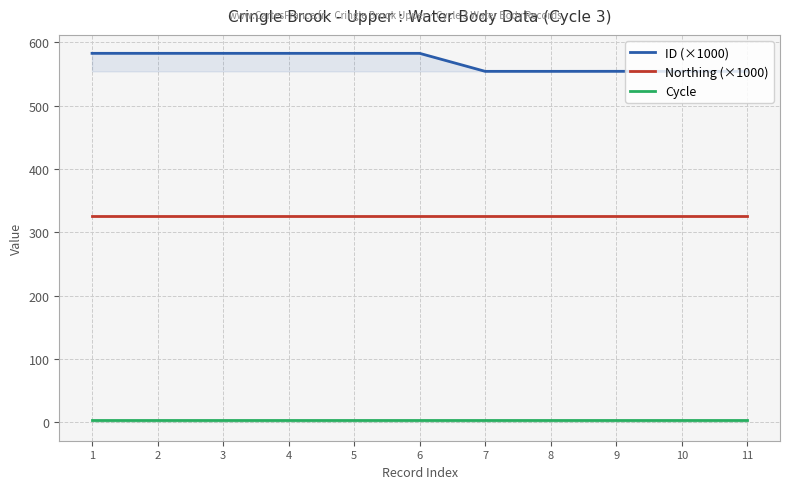

Rank the series by their average value, from highest to lowest.

ID (×1000), Northing (×1000), Cycle